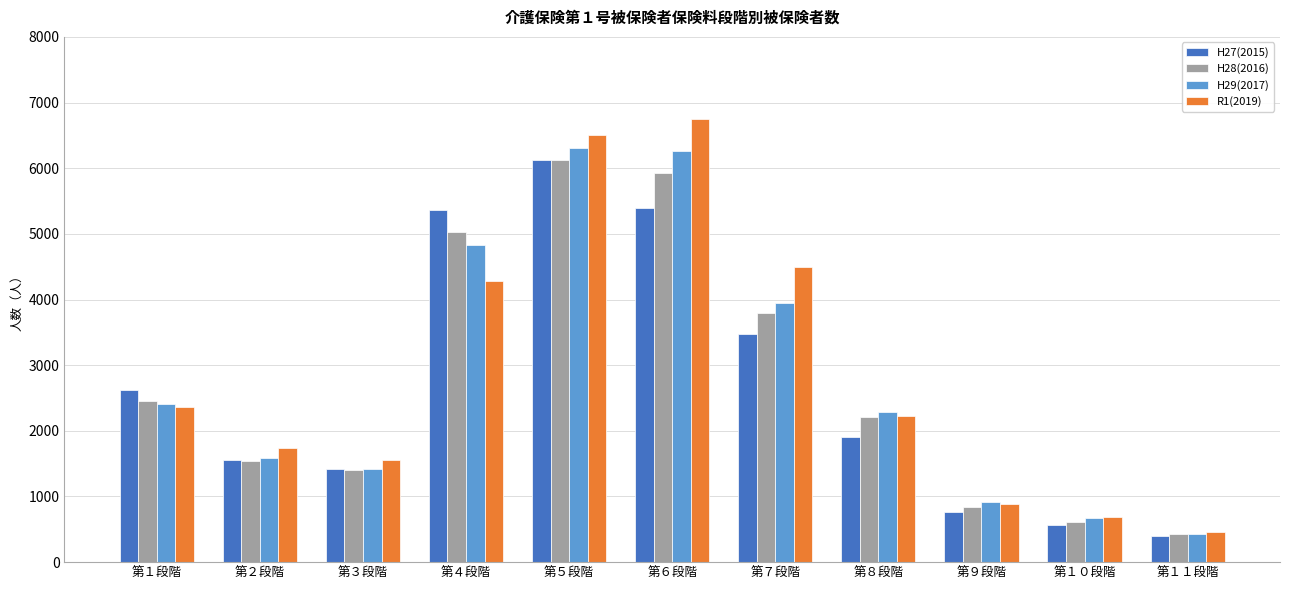

At how many categories does at least one series exceed 1252?

8